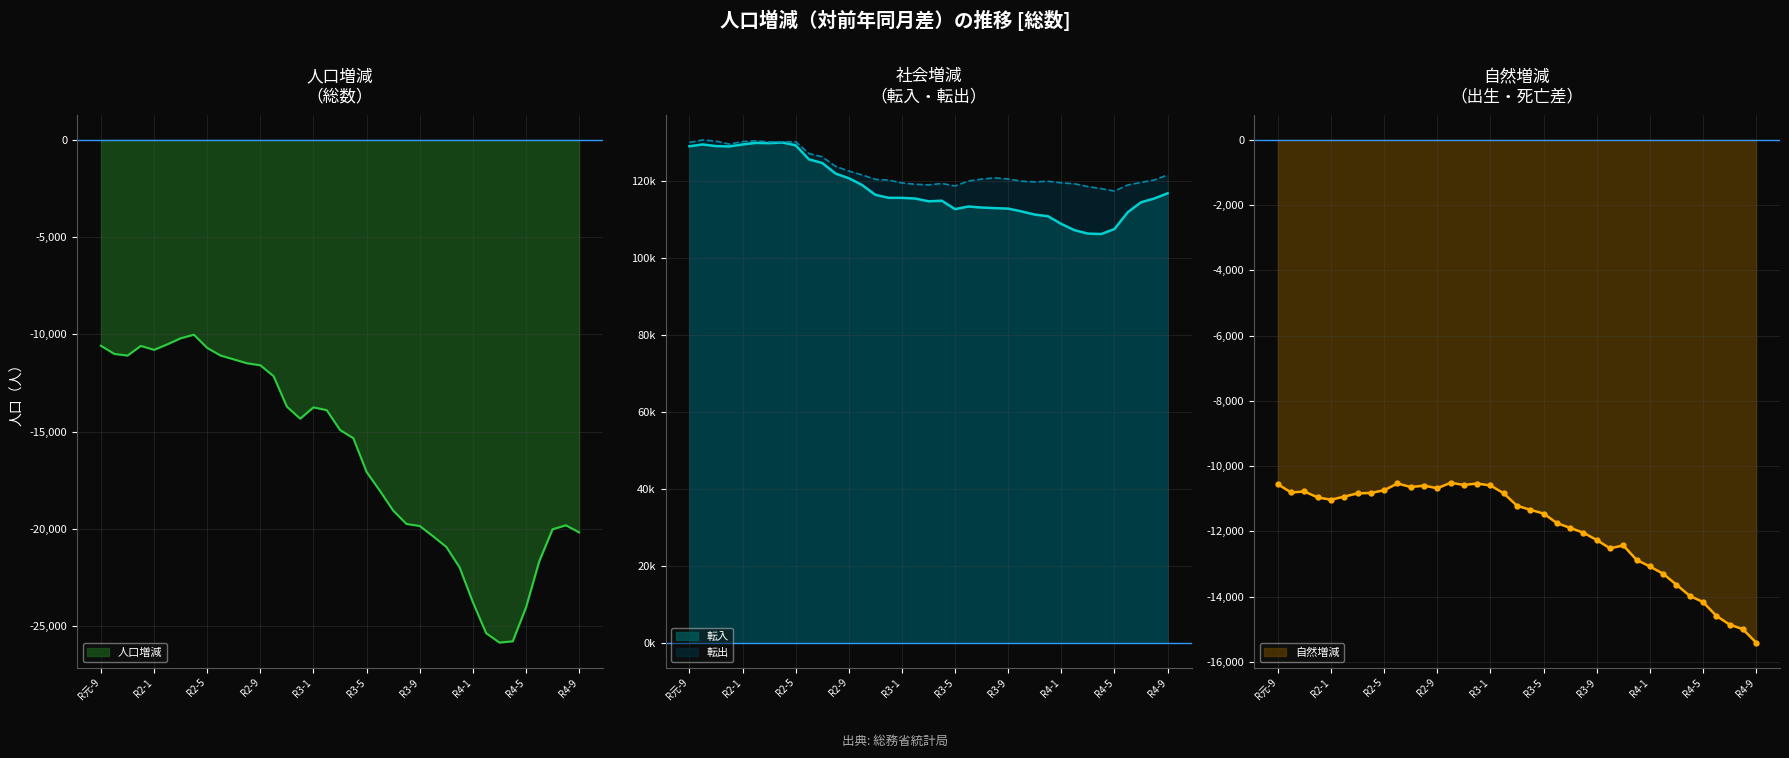

Count the number of data series in this chart.

4